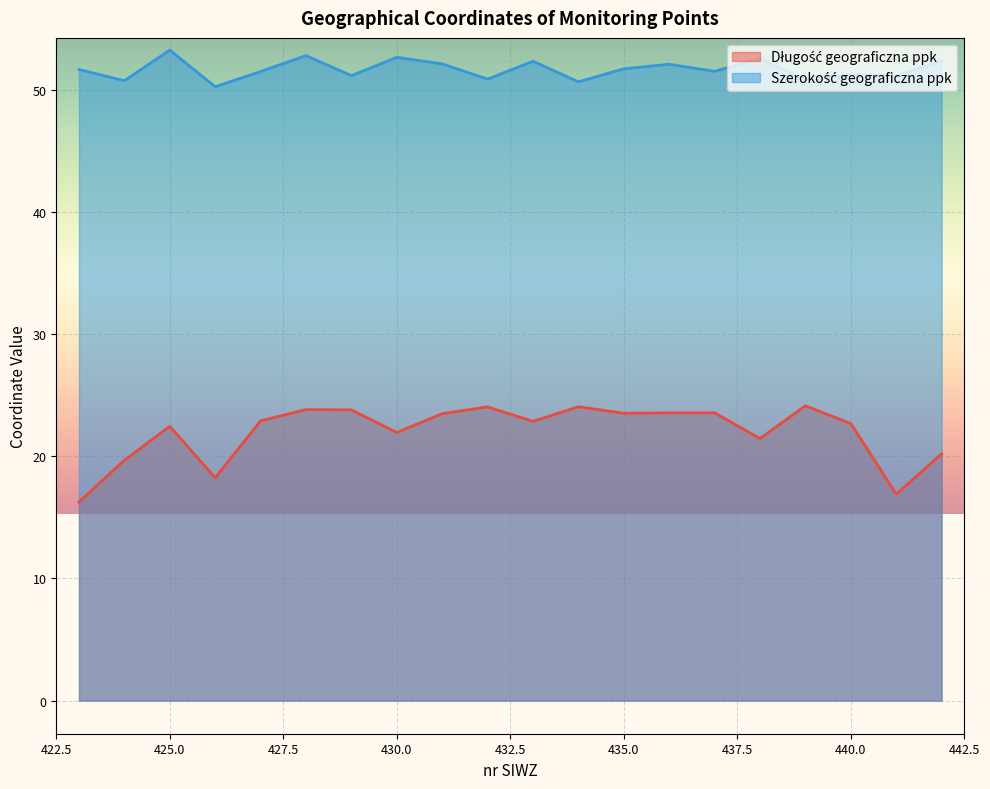

Is the value of Długość geograficzna ppk at 424 greater than the value of Szerokość geograficzna ppk at 431?

No